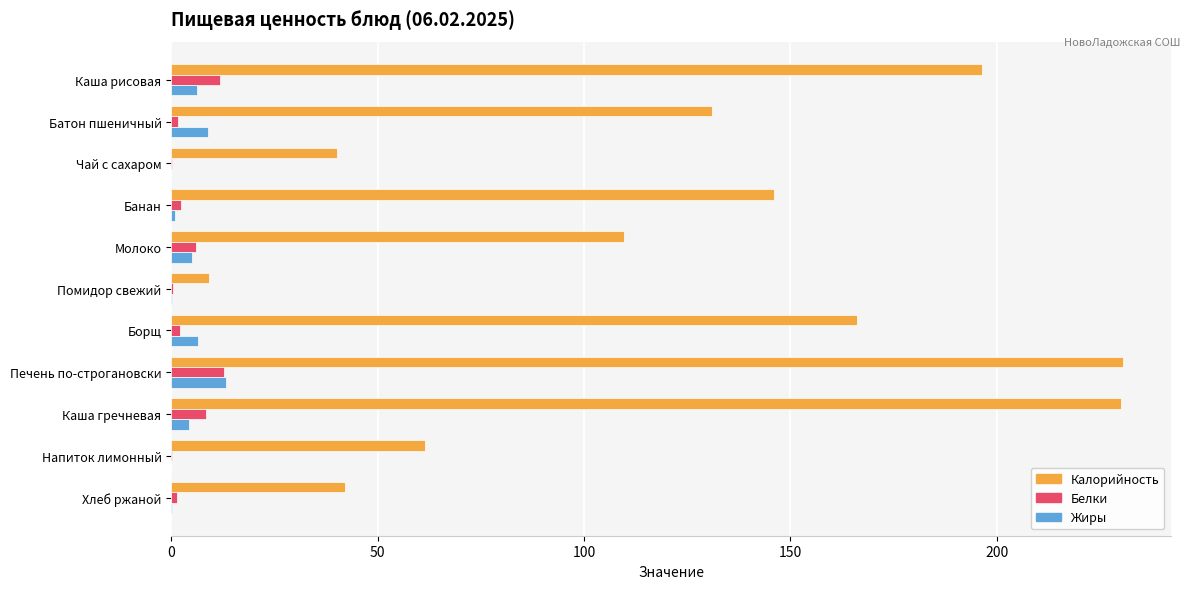

Is the value of Жиры at Батон пшеничный greater than the value of Белки at Чай с сахаром?

Yes